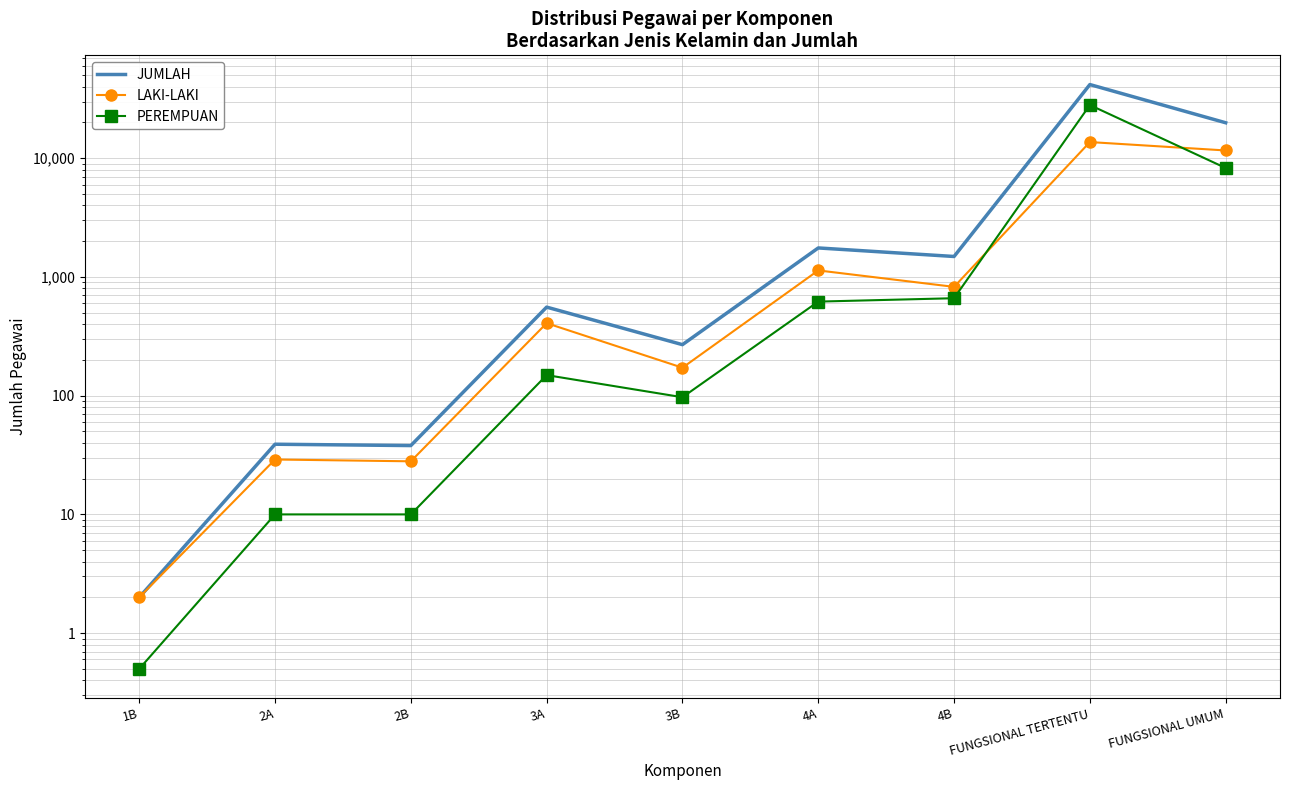

List the labels in order of PEREMPUAN value, smallest first.

1B, 2A, 2B, 3B, 3A, 4A, 4B, FUNGSIONAL UMUM, FUNGSIONAL TERTENTU